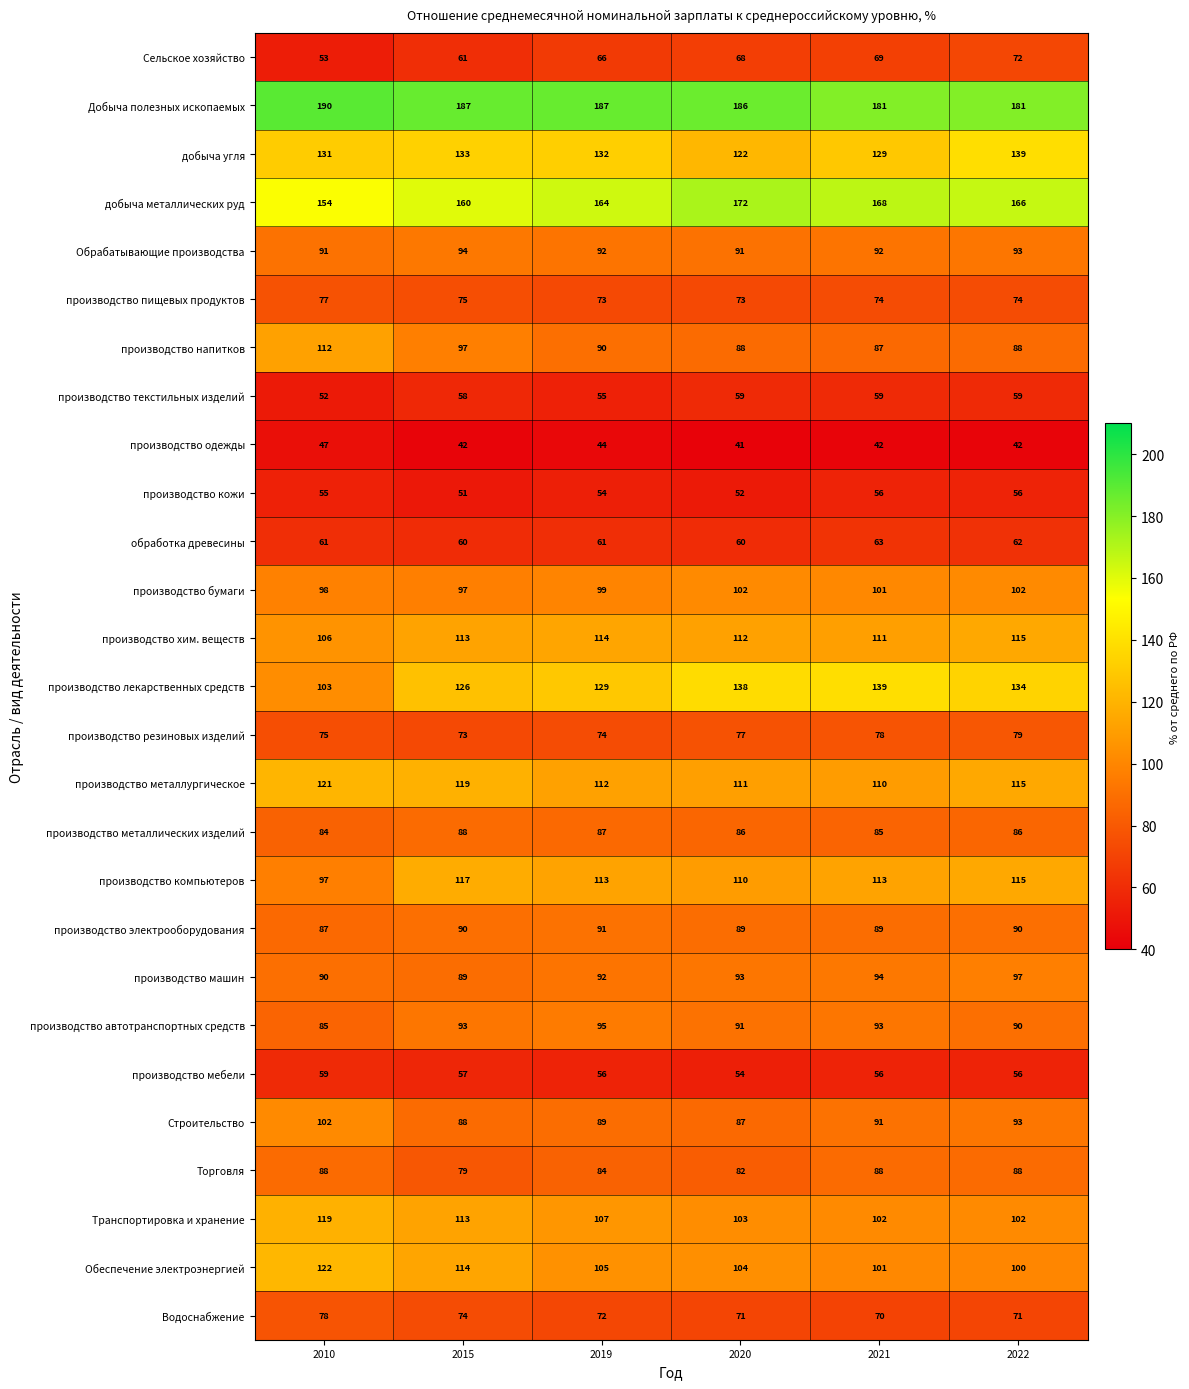

Which label corresponds to the largest value in the chart?

2010